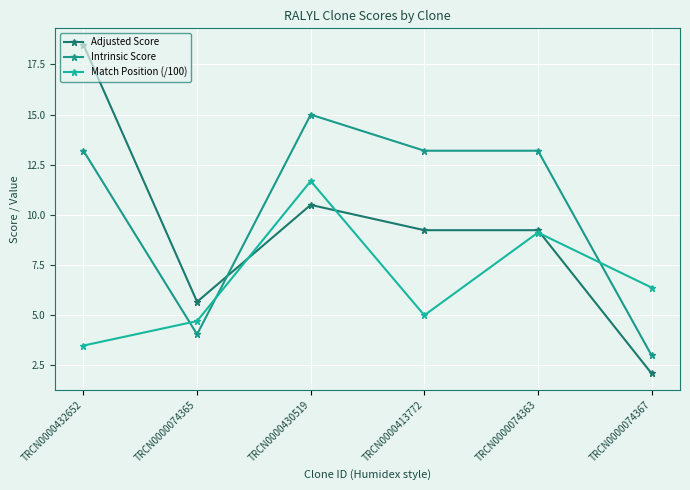

Where is the first local maximum for Adjusted Score?

TRCN0000430519